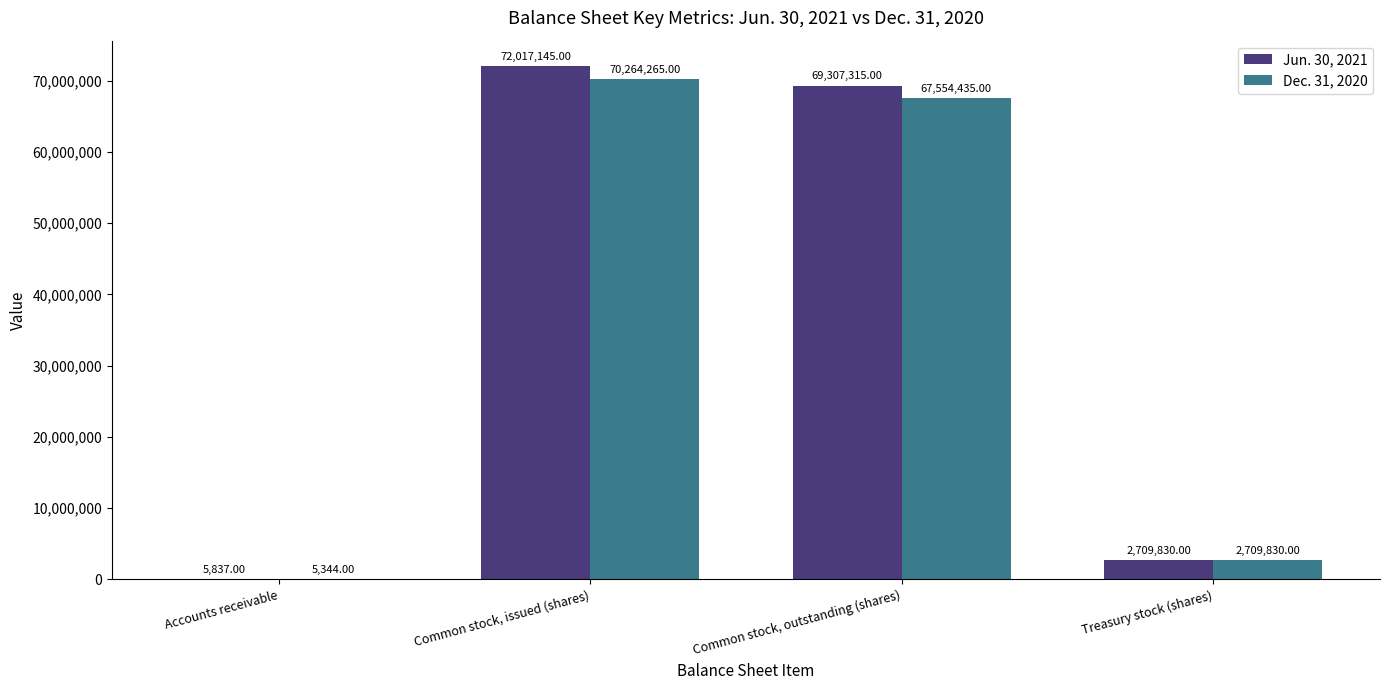

The Dec. 31, 2020 series shows 2709830 at Treasury stock (shares). True or false?

True